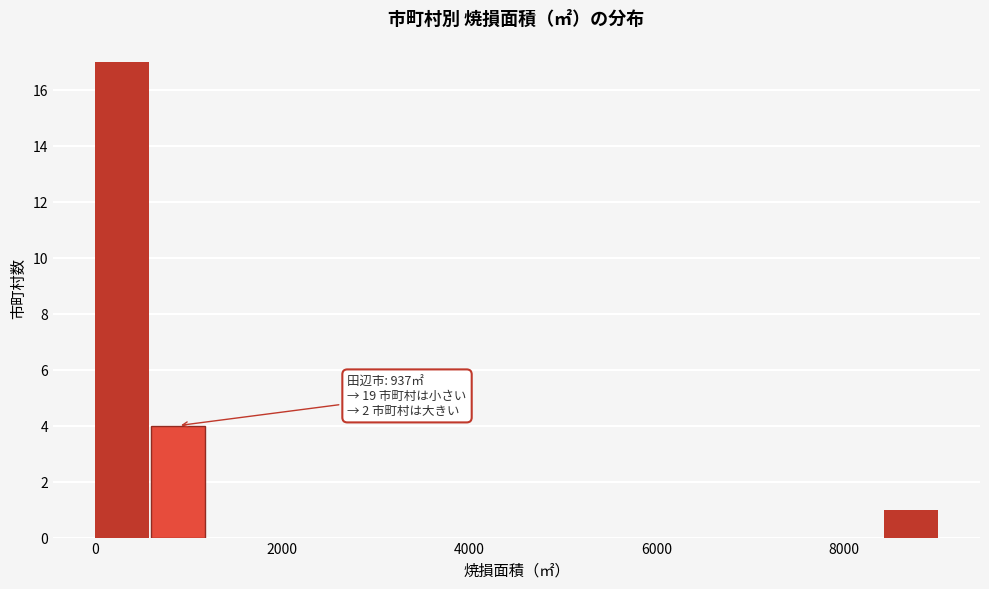

Around what value on the x-axis is the tallest bar? Give the approximate position of its centre, as read against the axis.

200